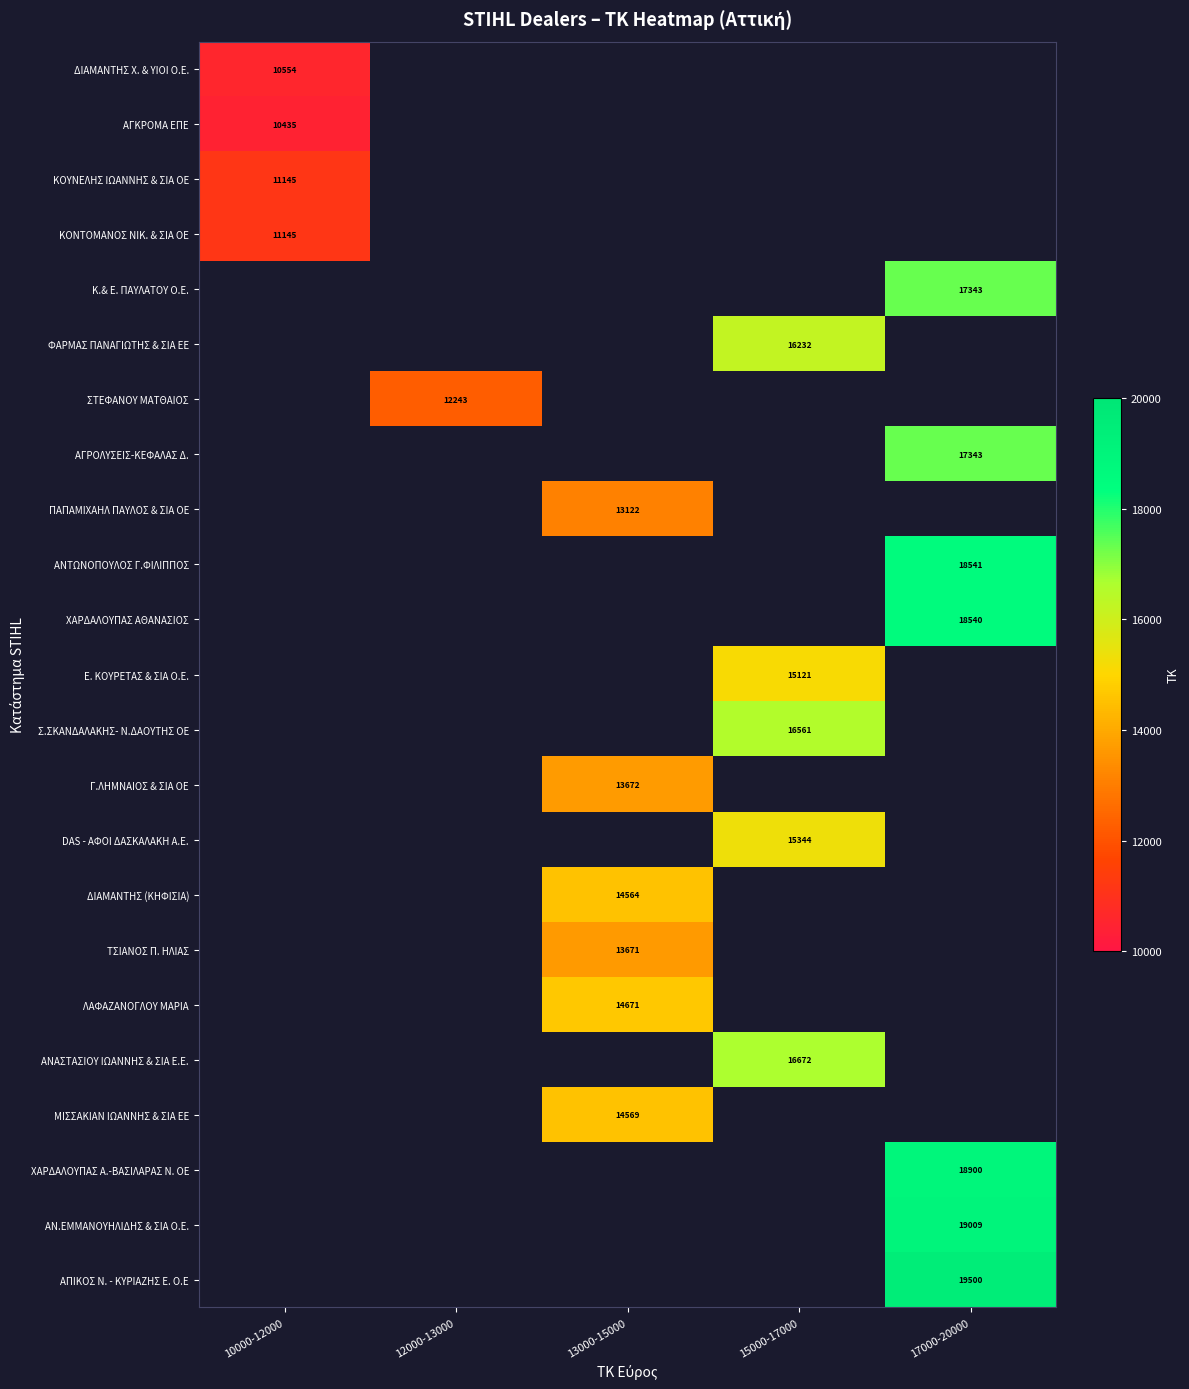

The ΔΙΑΜΑΝΤΗΣ (ΚΗΦΙΣΙΑ) series shows 19197 at 13000-15000. True or false?

False